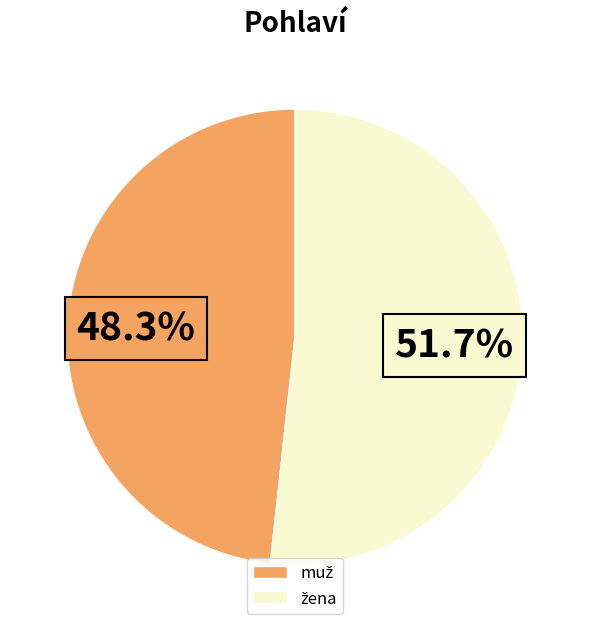

Does žena account for over 50% of the chart?

Yes